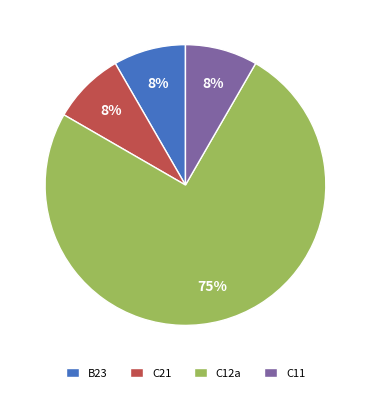

Count the number of slices in the pie.

4